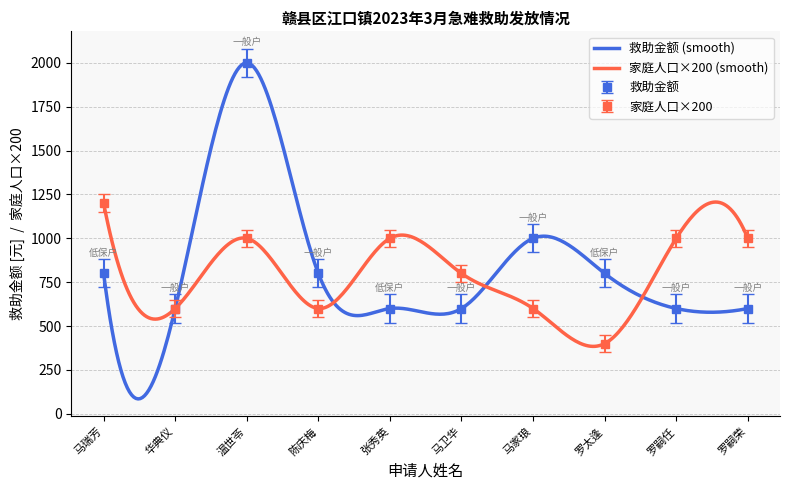

At which category does 家庭人口 reach its first local peak?

温世苓